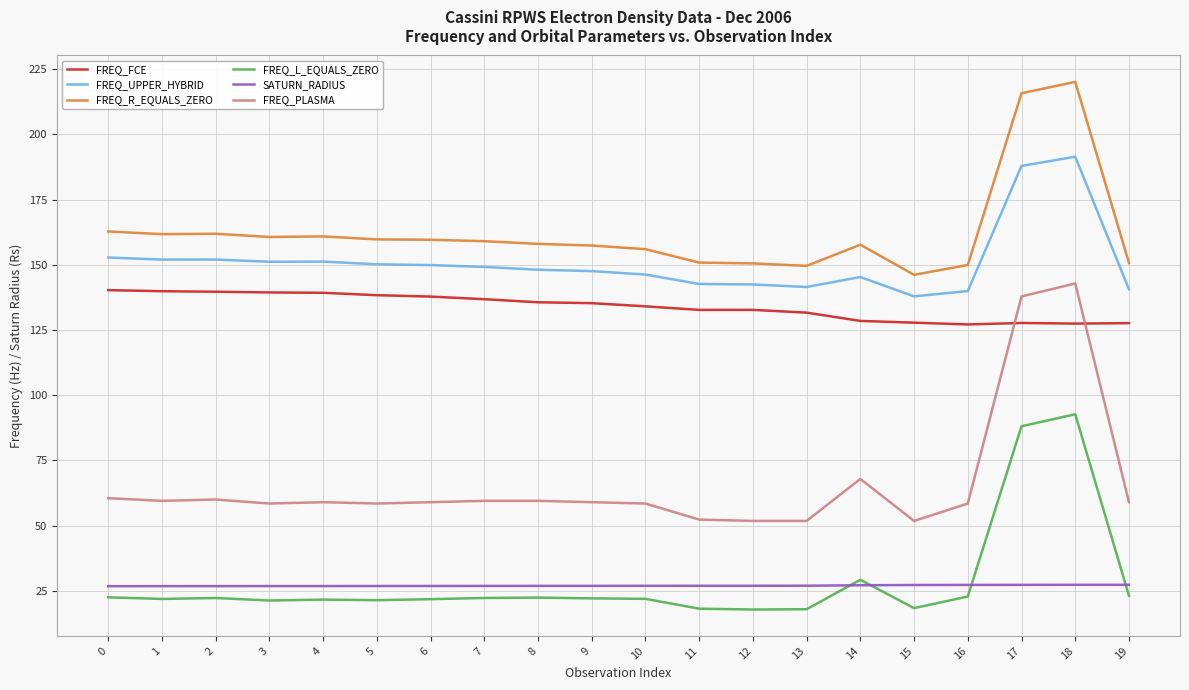

How many distinct data groups are displayed?

6